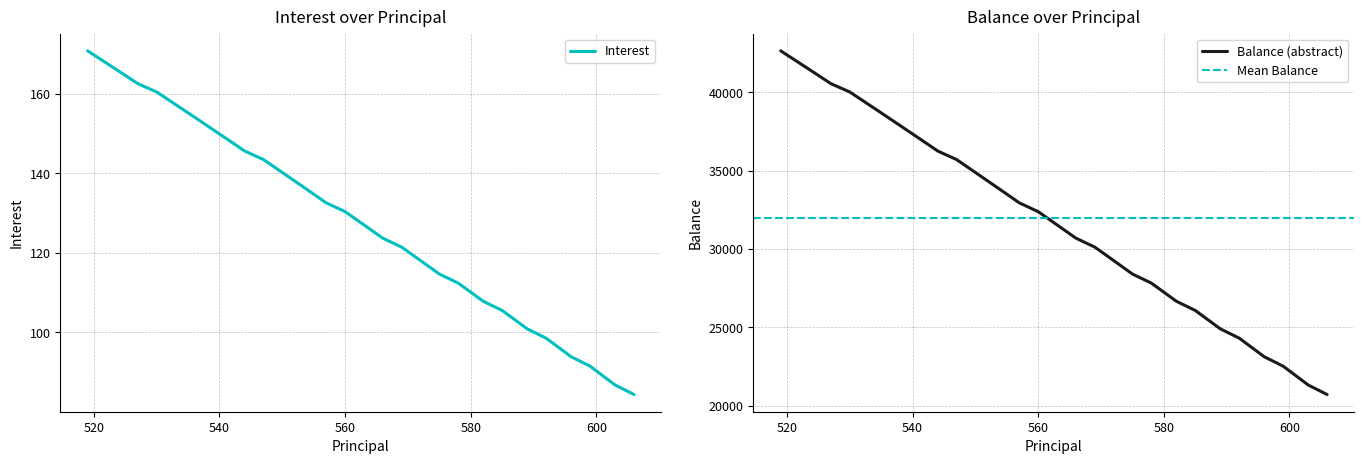

At Mar 2026, list the series in order from smallest to largest.

Interest, Balance